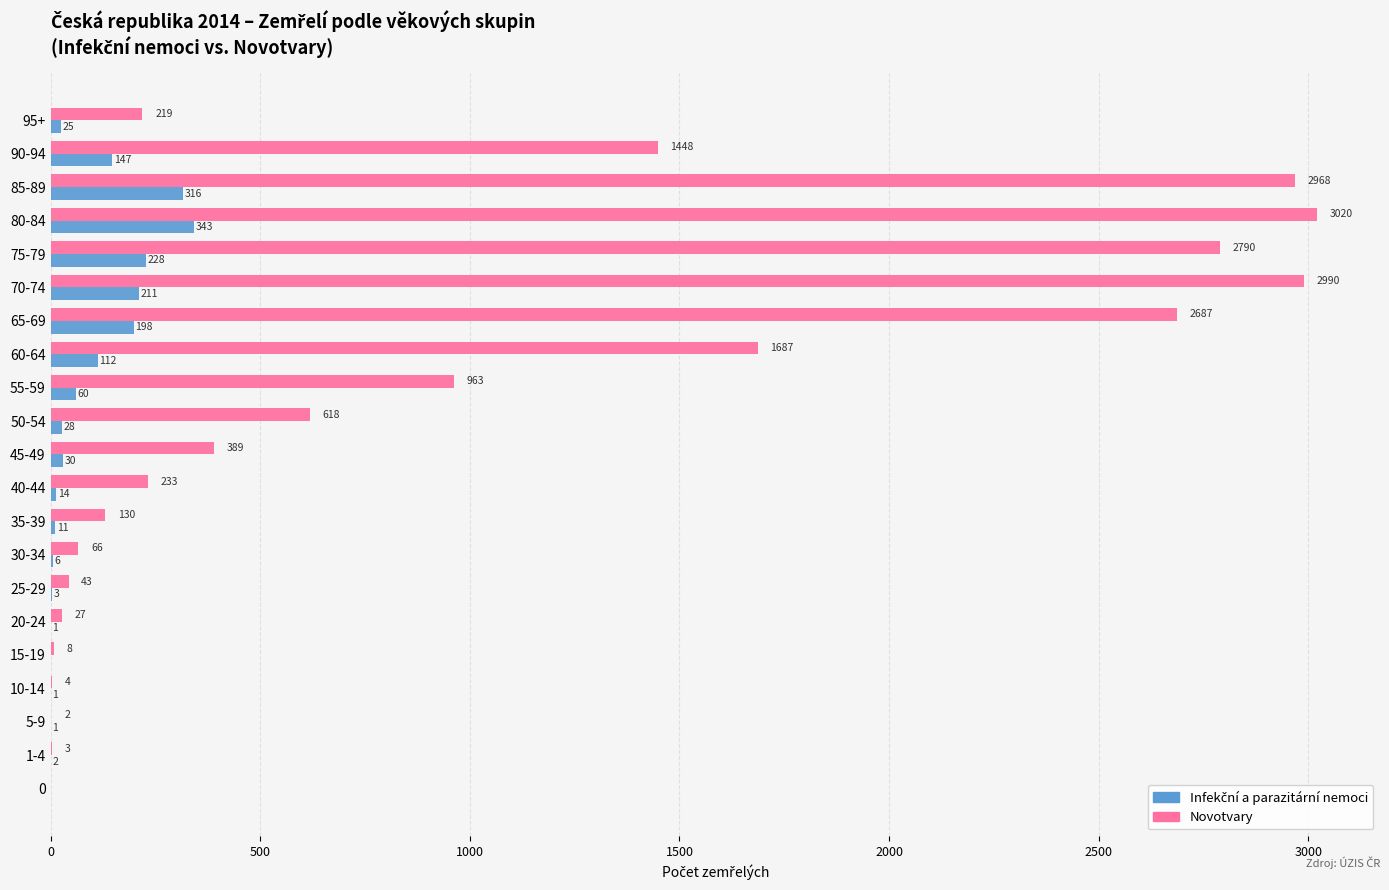

Where is Novotvary nearest to the value 1510?

90-94